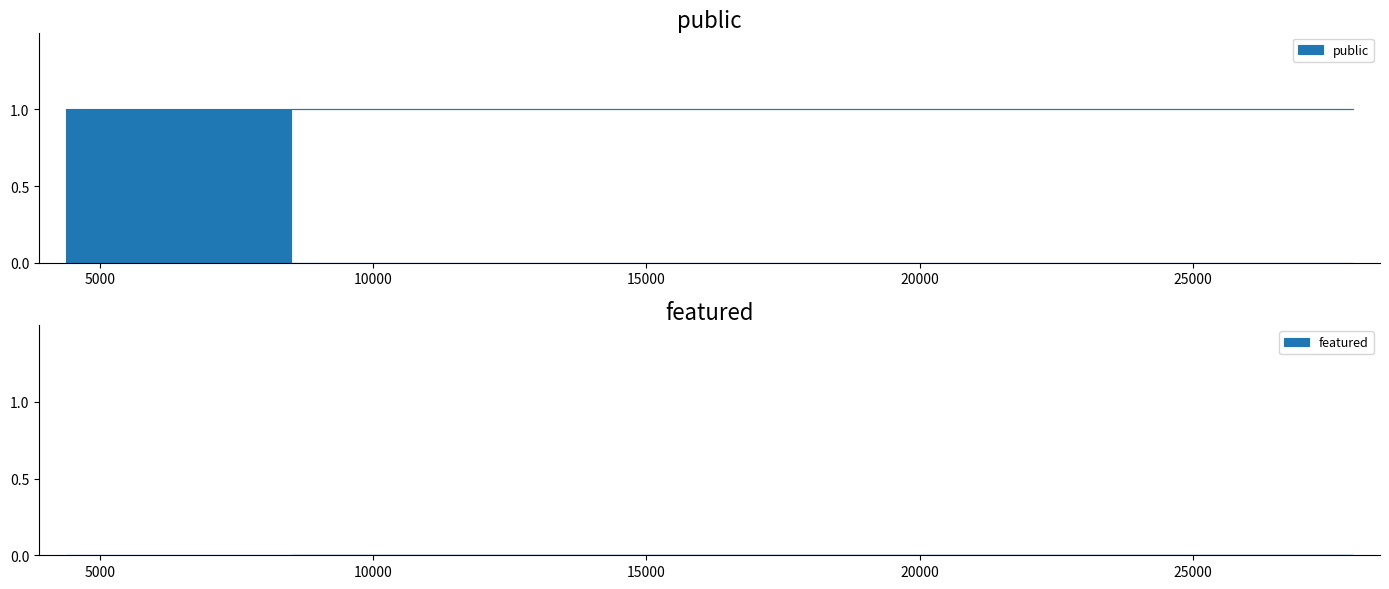

True or false: featured and public cross at least once.

False